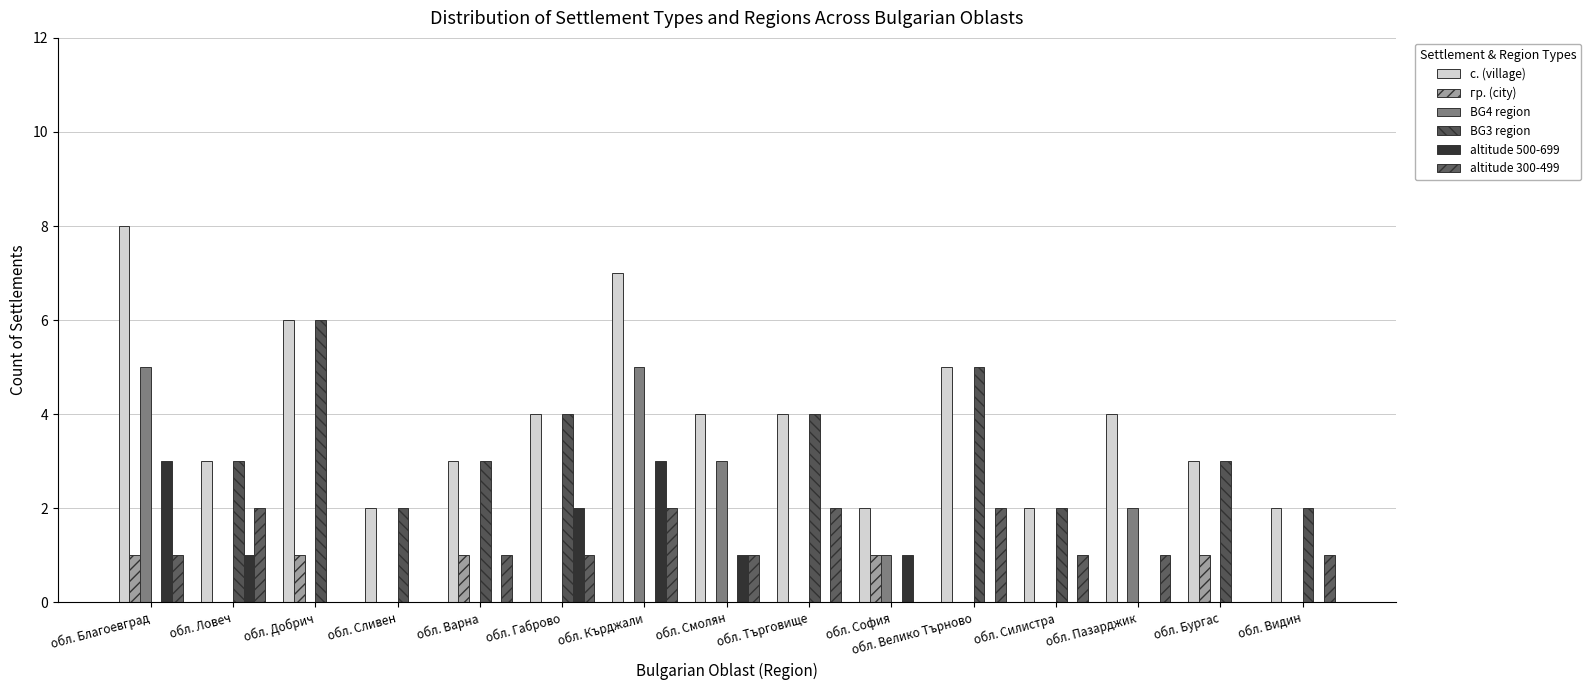

What are all the series names shown in the legend?

с. (village), гр. (city), BG4 region, BG3 region, altitude 500-699, altitude 300-499